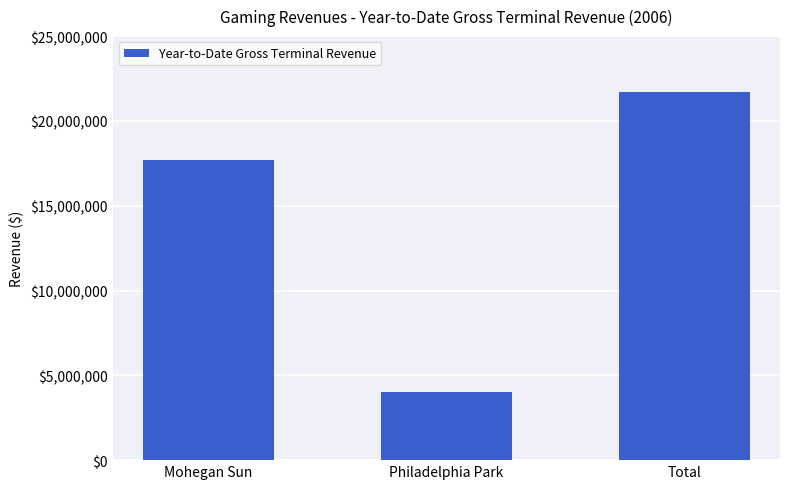

How many values are below 17696676?

1